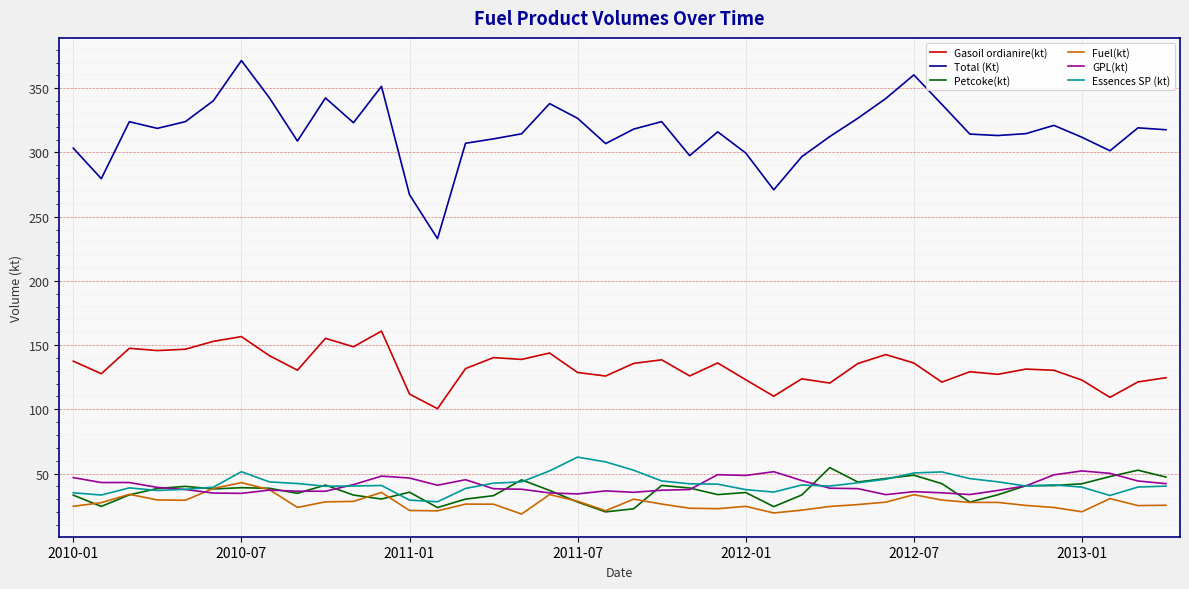

What is the difference between the maximum and minimum values in the Petcoke(kt) series?

34.5